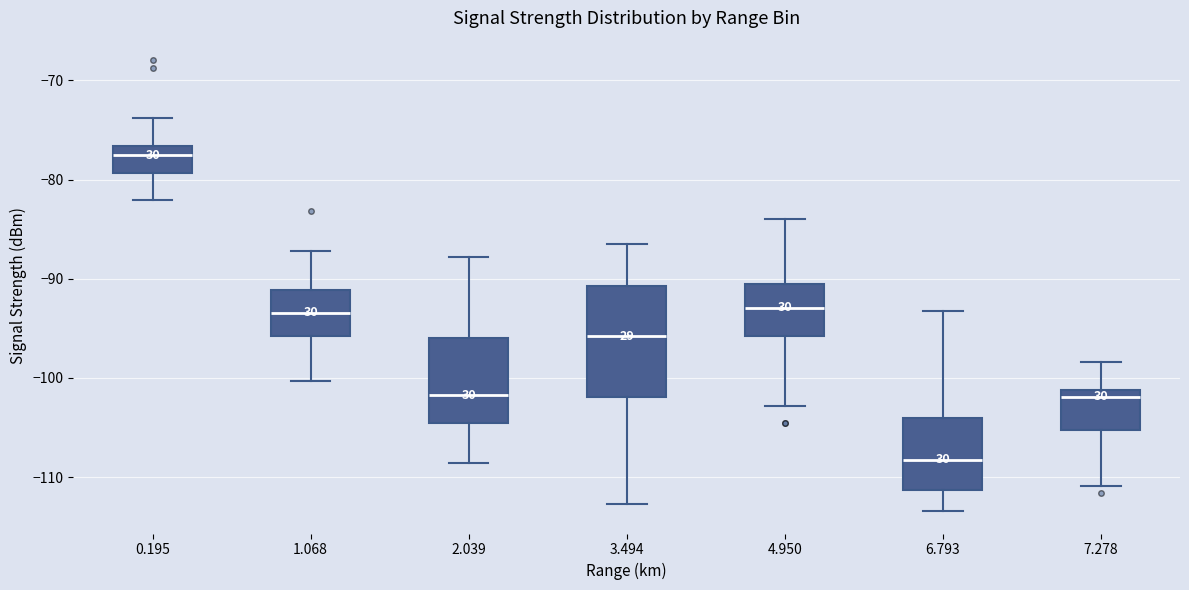

Reading left to right, transcribe this box plot: for each box, give where its median line is, the range the box spans, and where its two whiskers end, as read against the y-axis. The values are not printed on the chart, so give them approximately, as read against the axis.

0.195: median -78, box -79 to -77, whiskers -82 to -74
1.068: median -93, box -96 to -91, whiskers -100 to -87
2.039: median -102, box -105 to -96, whiskers -109 to -88
3.494: median -96, box -102 to -91, whiskers -113 to -86
4.950: median -93, box -96 to -91, whiskers -103 to -84
6.793: median -108, box -111 to -104, whiskers -113 to -93
7.278: median -102, box -105 to -101, whiskers -111 to -98